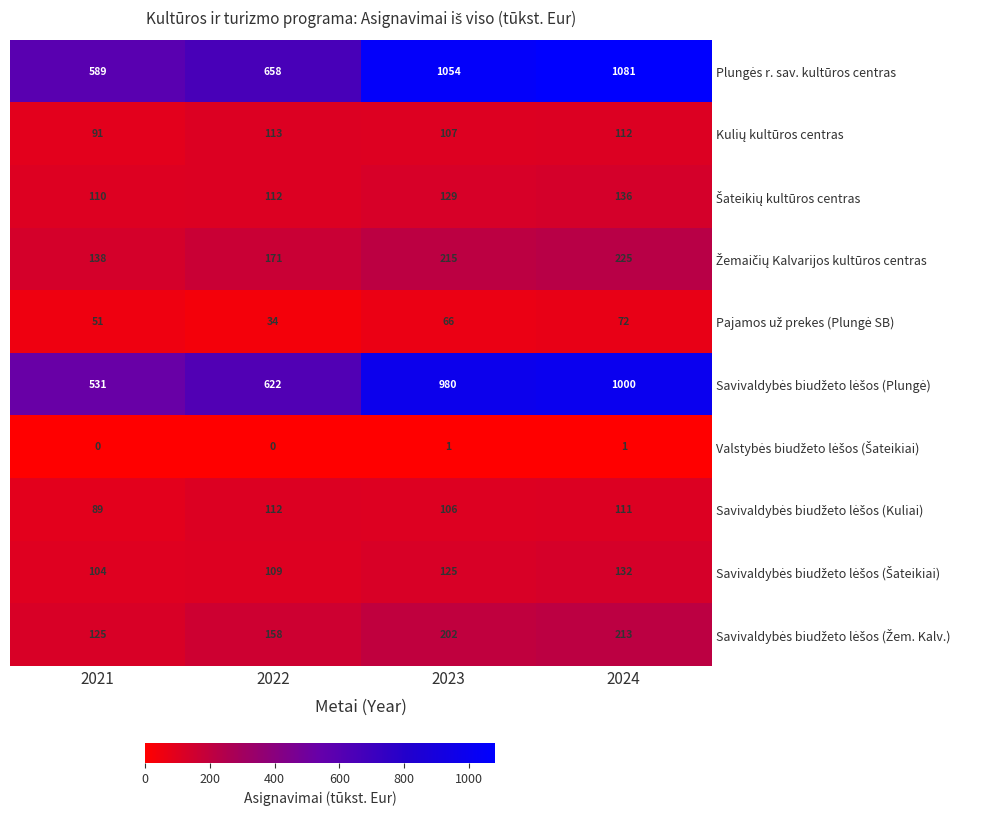

What is the total value across all series at 2022?

2089